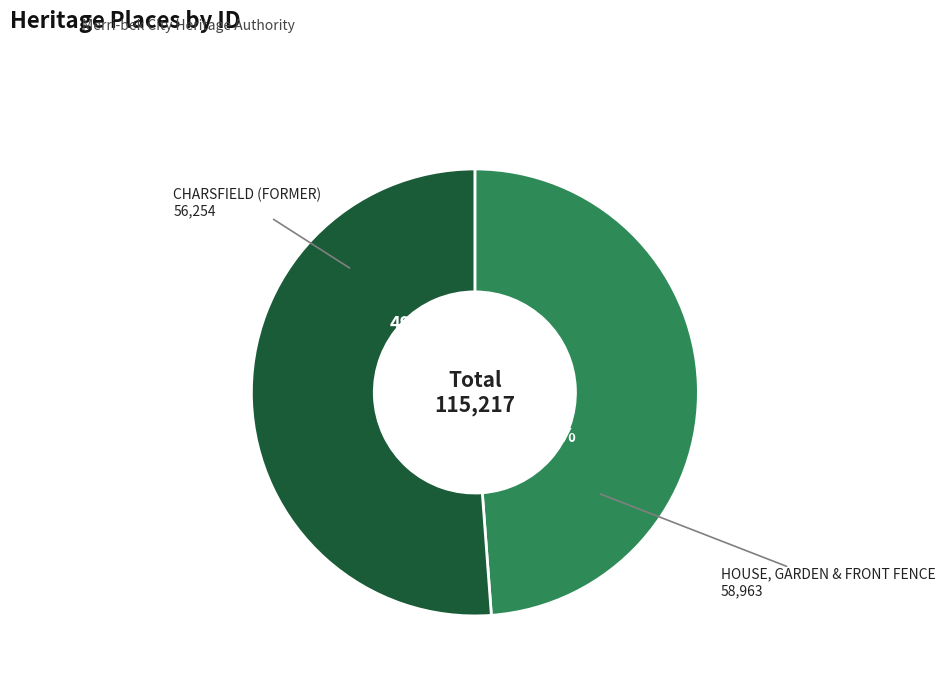

Is it true that HOUSE, GARDEN & FRONT FENCE is 58% of the pie?

False